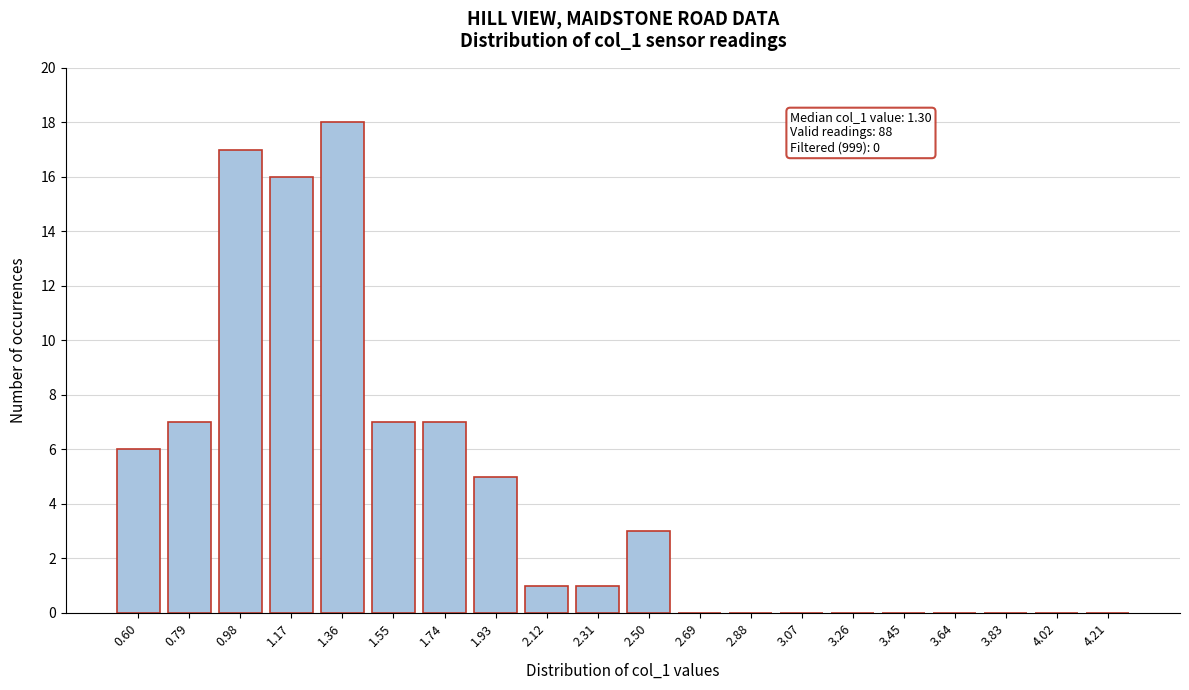

Reading left to right, extract all data points from this chart.

0.60=6	0.79=7	0.98=17	1.17=16	1.36=18	1.55=7	1.74=7	1.93=5	2.12=1	2.31=1	2.50=3	2.69=0	2.88=0	3.07=0	3.26=0	3.45=0	3.64=0	3.83=0	4.02=0	4.21=0